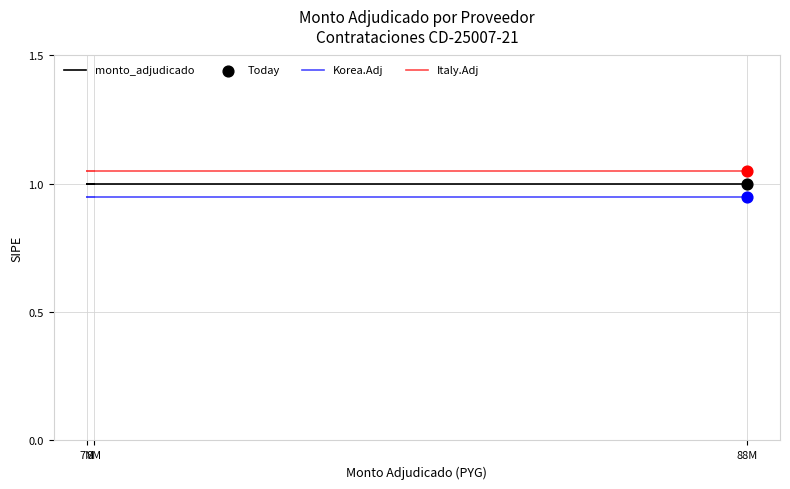

Is the value of Korea.Adj at 88M greater than the value of monto_adjudicado at 88M?

No